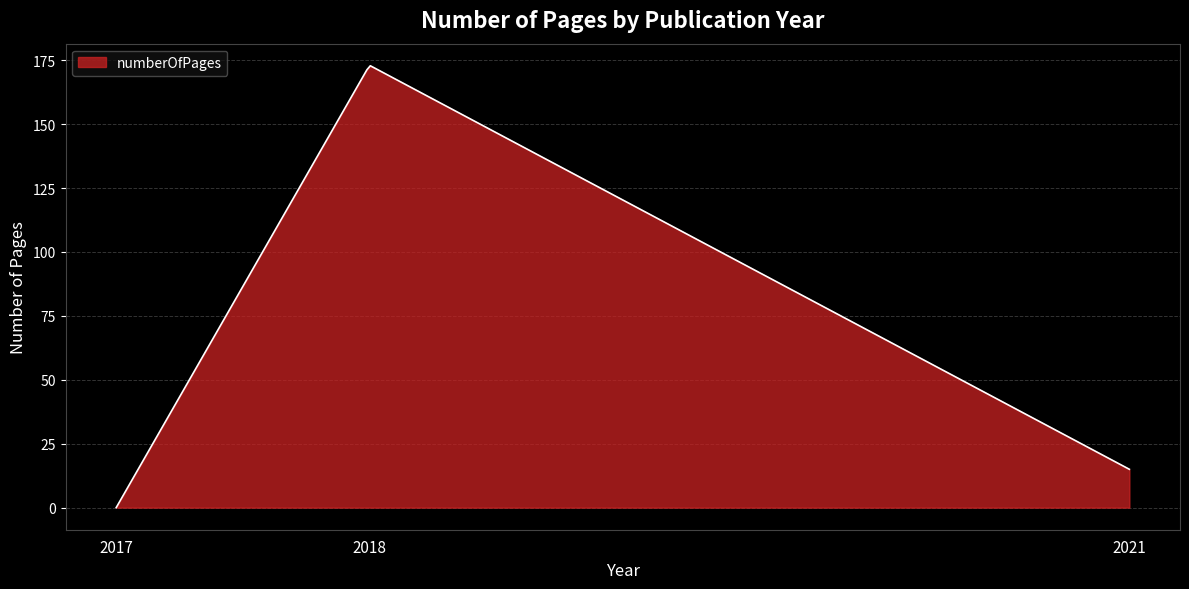

What is the maximum value shown in the chart?

172.8